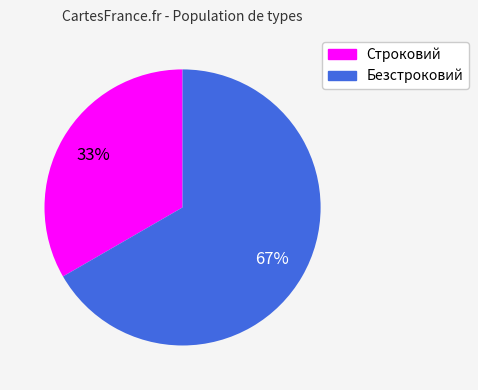

Combined, do Безстроковий and Строковий account for over 50%?

Yes